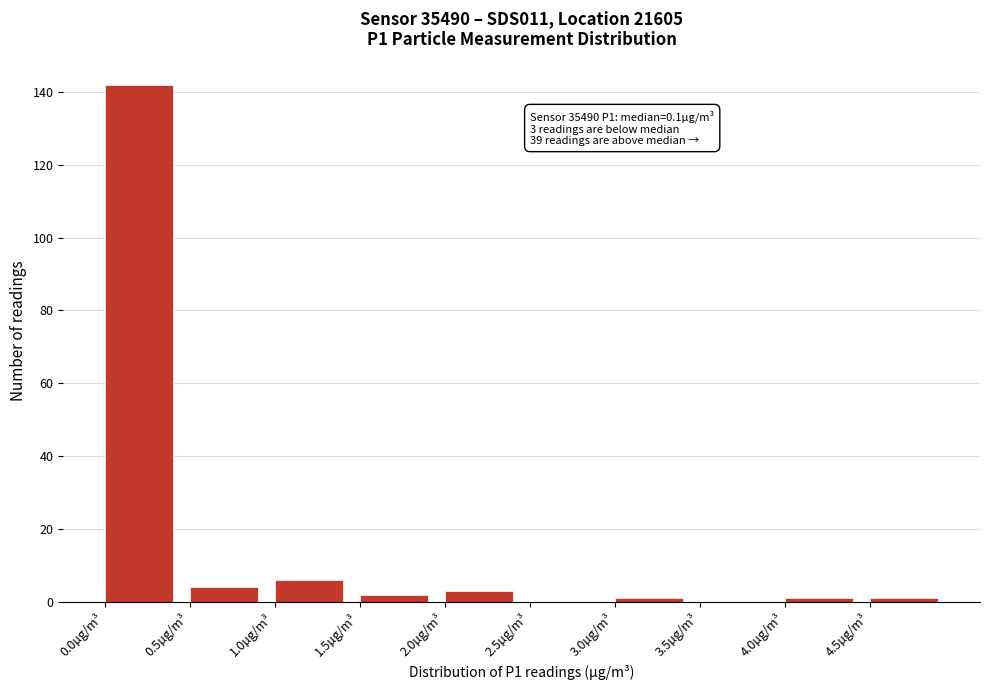

Over which range of the x-axis is the bar tallest?

0.0 to 0.5